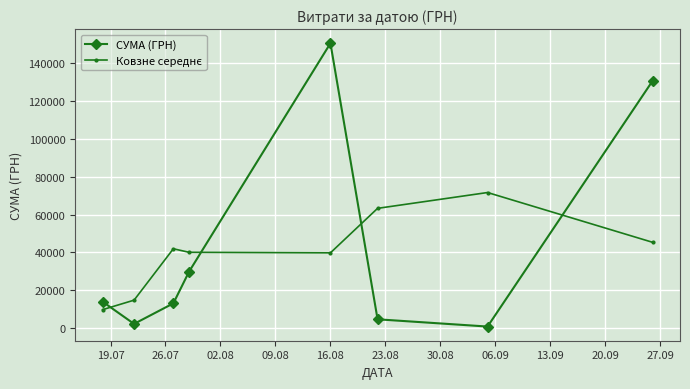

What is the value of the СУМА (ГРН) point at the 3rd from the left?

13201.0